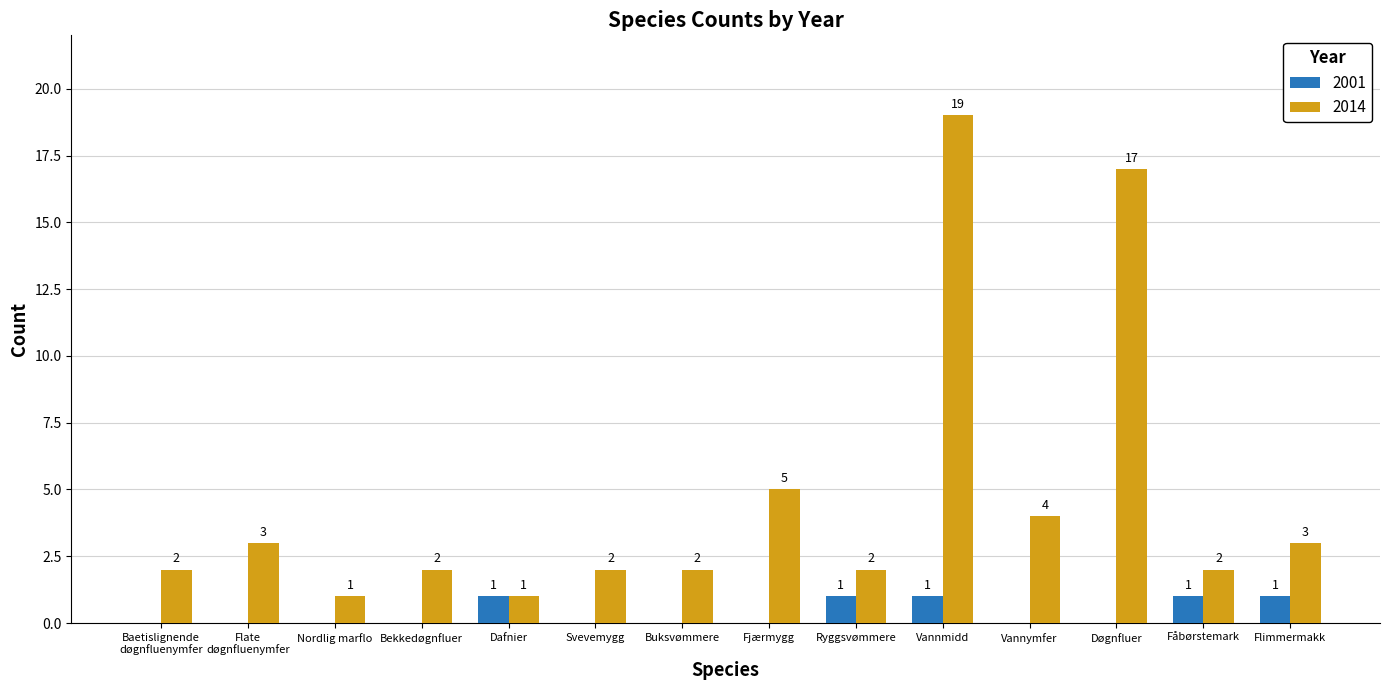

Which series changed the most between Dafnier and Ryggsvømmere?

2014